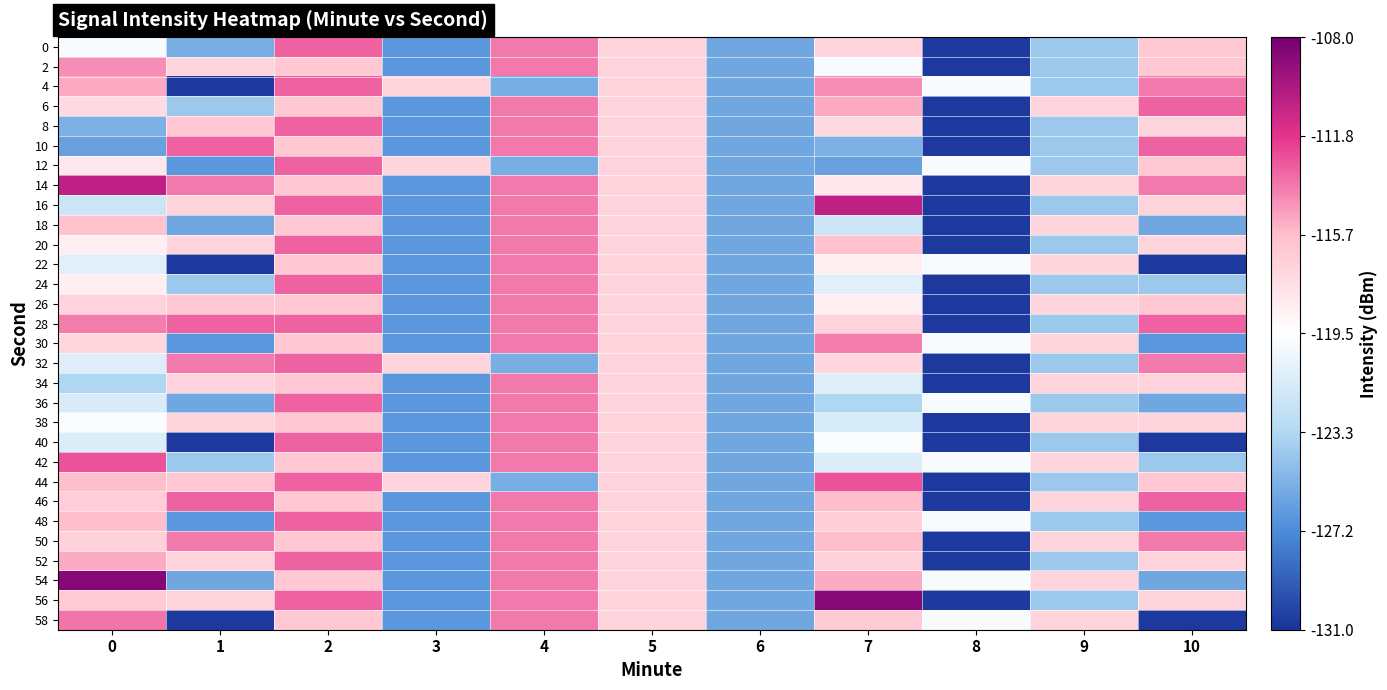

Reading right to left, what are all the values shown in this chart?

0: 10=-116.2	9=-124.1	8=-130.7	7=-117.0	6=-125.8	5=-116.9	4=-113.8	3=-126.6	2=-113.1	1=-125.4	0=-119.9
2: 10=-116.2	9=-124.1	8=-130.7	7=-119.9	6=-125.8	5=-116.9	4=-113.8	3=-126.6	2=-116.2	1=-117.0	0=-114.3
4: 10=-113.8	9=-124.1	8=-119.9	7=-114.3	6=-125.8	5=-116.9	4=-125.4	3=-117.0	2=-113.1	1=-130.7	0=-115.1
6: 10=-113.1	9=-117.0	8=-130.7	7=-115.1	6=-125.8	5=-116.9	4=-113.8	3=-126.6	2=-116.2	1=-124.1	0=-117.3
8: 10=-117.0	9=-124.1	8=-130.7	7=-117.3	6=-125.8	5=-116.9	4=-113.8	3=-126.6	2=-113.1	1=-116.2	0=-125.3
10: 10=-113.1	9=-124.1	8=-130.7	7=-125.3	6=-125.8	5=-116.9	4=-113.8	3=-126.6	2=-116.2	1=-113.1	0=-126.1
12: 10=-116.2	9=-124.1	8=-119.9	7=-126.1	6=-125.8	5=-116.9	4=-125.4	3=-117.0	2=-113.1	1=-126.6	0=-118.2
14: 10=-113.8	9=-117.0	8=-130.7	7=-118.2	6=-125.8	5=-116.9	4=-113.8	3=-126.6	2=-116.2	1=-113.8	0=-110.6
16: 10=-116.9	9=-124.1	8=-130.7	7=-110.6	6=-125.8	5=-116.9	4=-113.8	3=-126.6	2=-113.1	1=-116.9	0=-122.1
18: 10=-125.8	9=-117.0	8=-130.7	7=-122.1	6=-125.8	5=-116.9	4=-113.8	3=-126.6	2=-116.2	1=-125.8	0=-115.9
20: 10=-117.0	9=-124.1	8=-130.7	7=-115.9	6=-125.8	5=-116.9	4=-113.8	3=-126.6	2=-113.1	1=-117.0	0=-118.5
22: 10=-130.7	9=-117.0	8=-119.9	7=-118.5	6=-125.8	5=-116.9	4=-113.8	3=-126.6	2=-116.2	1=-130.7	0=-121.0
24: 10=-124.1	9=-124.1	8=-130.7	7=-121.0	6=-125.8	5=-116.9	4=-113.8	3=-126.6	2=-113.1	1=-124.1	0=-118.6
26: 10=-116.2	9=-117.0	8=-130.7	7=-118.6	6=-125.8	5=-116.9	4=-113.8	3=-126.6	2=-116.2	1=-116.2	0=-116.9
28: 10=-113.1	9=-124.1	8=-130.7	7=-116.9	6=-125.8	5=-116.9	4=-113.8	3=-126.6	2=-113.1	1=-113.1	0=-113.9
30: 10=-126.6	9=-117.0	8=-119.9	7=-113.9	6=-125.8	5=-116.9	4=-113.8	3=-126.6	2=-116.2	1=-126.6	0=-117.1
32: 10=-113.8	9=-124.1	8=-130.7	7=-117.1	6=-125.8	5=-116.9	4=-125.4	3=-117.0	2=-113.1	1=-113.8	0=-121.1
34: 10=-116.9	9=-117.0	8=-130.7	7=-121.1	6=-125.8	5=-116.9	4=-113.8	3=-126.6	2=-116.2	1=-116.9	0=-123.4
36: 10=-125.8	9=-124.1	8=-119.9	7=-123.4	6=-125.8	5=-116.9	4=-113.8	3=-126.6	2=-113.1	1=-125.8	0=-121.5
38: 10=-117.0	9=-117.0	8=-130.7	7=-121.5	6=-125.8	5=-116.9	4=-113.8	3=-126.6	2=-116.2	1=-117.0	0=-119.7
40: 10=-130.7	9=-124.1	8=-130.7	7=-119.7	6=-125.8	5=-116.9	4=-113.8	3=-126.6	2=-113.1	1=-130.7	0=-121.3
42: 10=-124.1	9=-117.0	8=-119.9	7=-121.3	6=-125.8	5=-116.9	4=-113.8	3=-126.6	2=-116.2	1=-124.1	0=-112.7
44: 10=-116.2	9=-124.1	8=-130.7	7=-112.7	6=-125.8	5=-116.9	4=-125.4	3=-117.0	2=-113.1	1=-116.2	0=-115.6
46: 10=-113.1	9=-117.0	8=-130.7	7=-115.6	6=-125.8	5=-116.9	4=-113.8	3=-126.6	2=-116.2	1=-113.1	0=-116.6
48: 10=-126.6	9=-124.1	8=-119.9	7=-116.6	6=-125.8	5=-116.9	4=-113.8	3=-126.6	2=-113.1	1=-126.6	0=-115.7
50: 10=-113.8	9=-117.0	8=-130.7	7=-115.7	6=-125.8	5=-116.9	4=-113.8	3=-126.6	2=-116.2	1=-113.8	0=-116.8
52: 10=-116.9	9=-124.1	8=-130.7	7=-116.8	6=-125.8	5=-116.9	4=-113.8	3=-126.6	2=-113.1	1=-116.9	0=-115.2
54: 10=-125.8	9=-117.0	8=-119.9	7=-115.2	6=-125.8	5=-116.9	4=-113.8	3=-126.6	2=-116.2	1=-125.8	0=-108.6
56: 10=-117.0	9=-124.1	8=-130.7	7=-108.6	6=-125.8	5=-116.9	4=-113.8	3=-126.6	2=-113.1	1=-117.0	0=-116.3
58: 10=-130.7	9=-117.0	8=-119.9	7=-116.3	6=-125.8	5=-116.9	4=-113.8	3=-126.6	2=-116.2	1=-130.7	0=-113.7